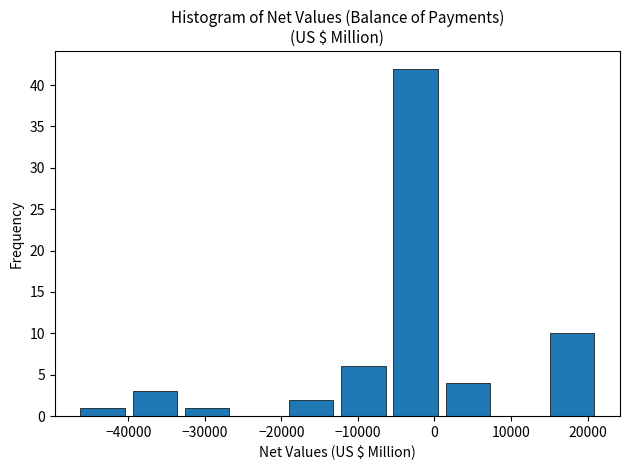

What is the height of the bar covering -33000 to -26000 on the x-axis? Neither the bar edges nor the heights are printed on the chart, so give them approximately, as read against the axes.

1